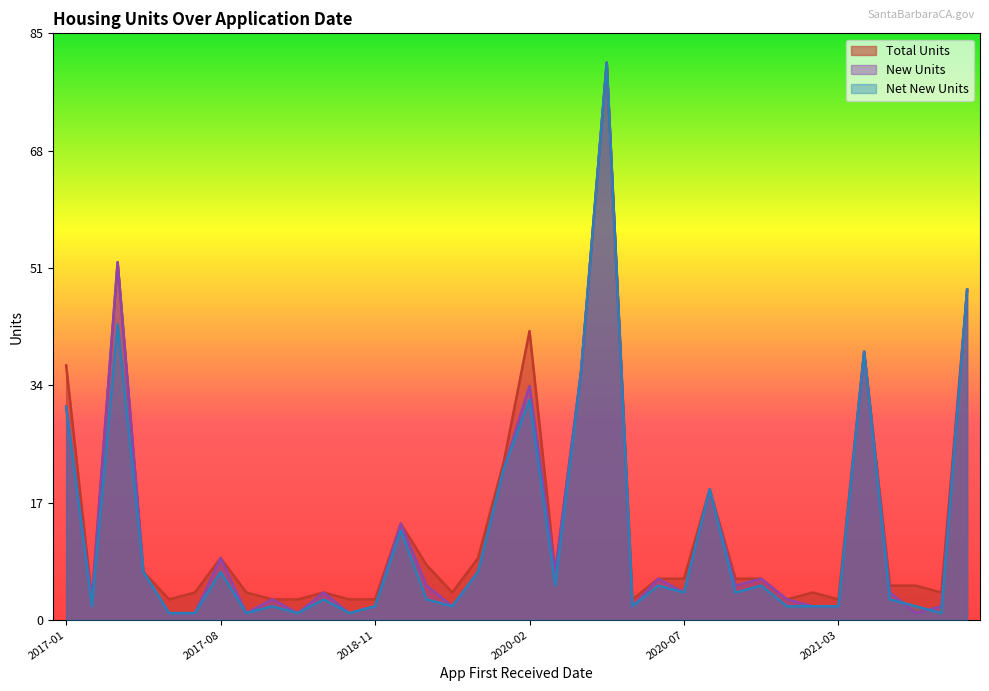

Between 2017-02-27 and 2018-09-04, which is larger?

2017-02-27